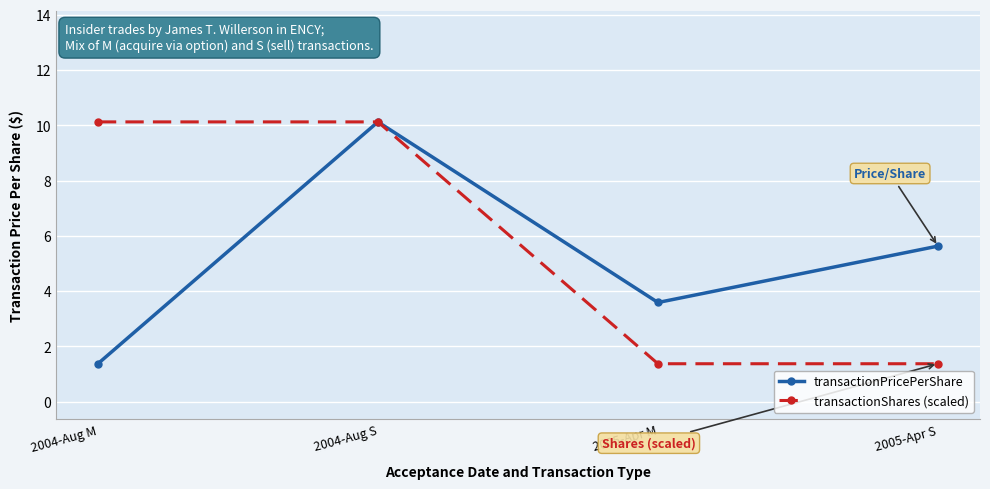

What is the sum of all transactionPricePerShare values?

20.7